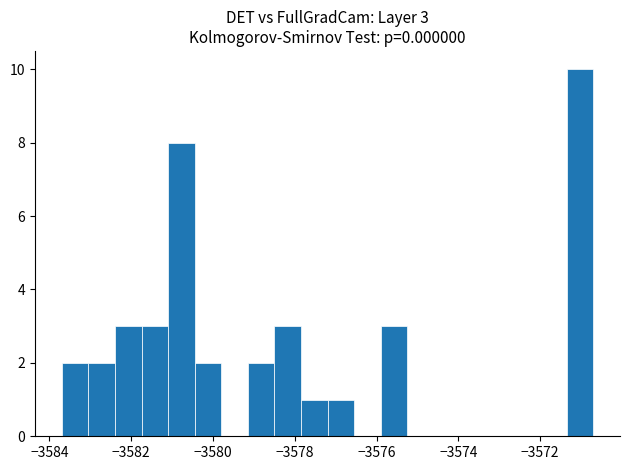

Around what value on the x-axis is the tallest bar? Give the approximate position of its centre, as read against the axis.

-3571.0